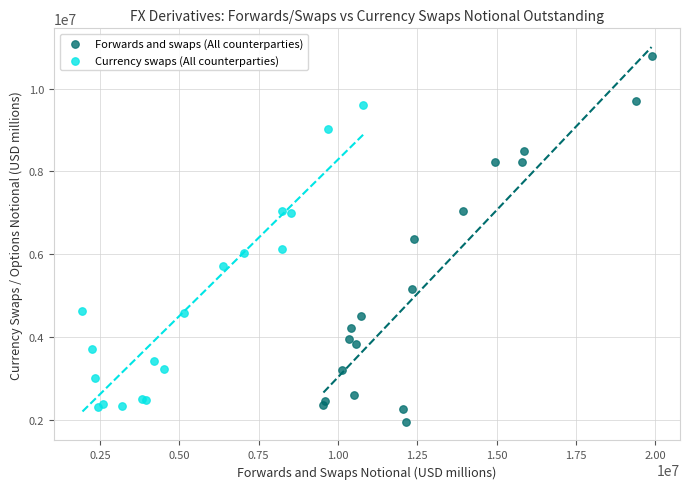

Which series has the widest spread of Y values?

Forwards and swaps (All counterparties)